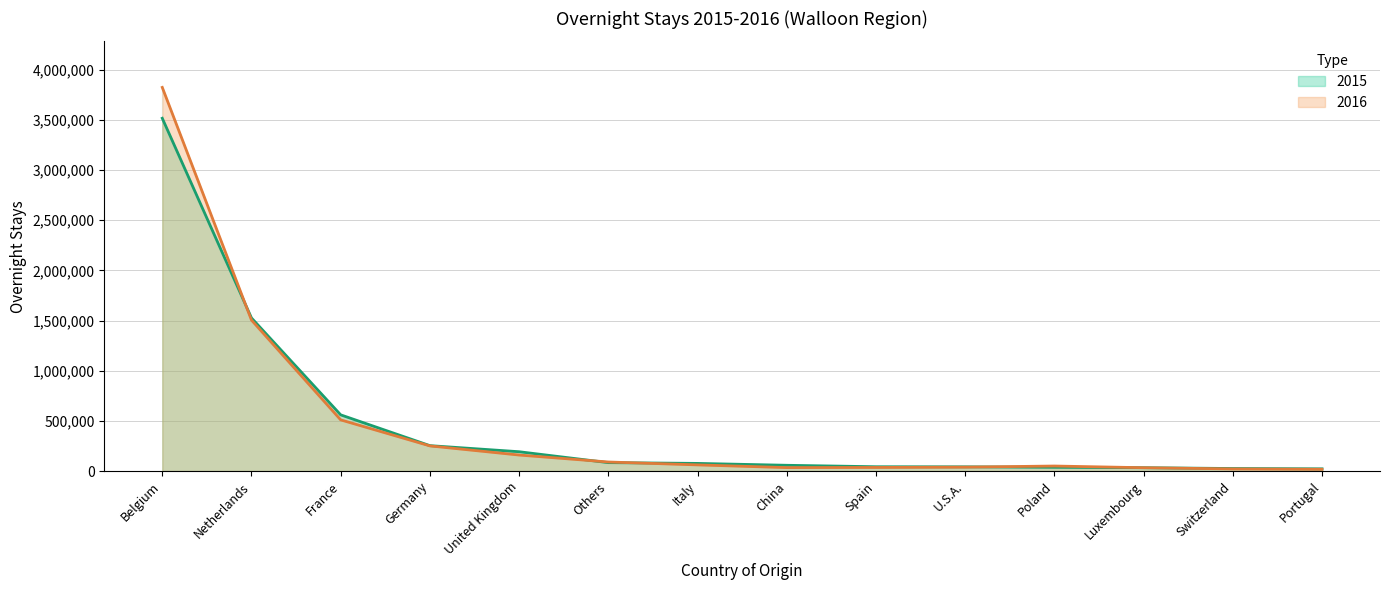

What is the smallest value displayed?

17946